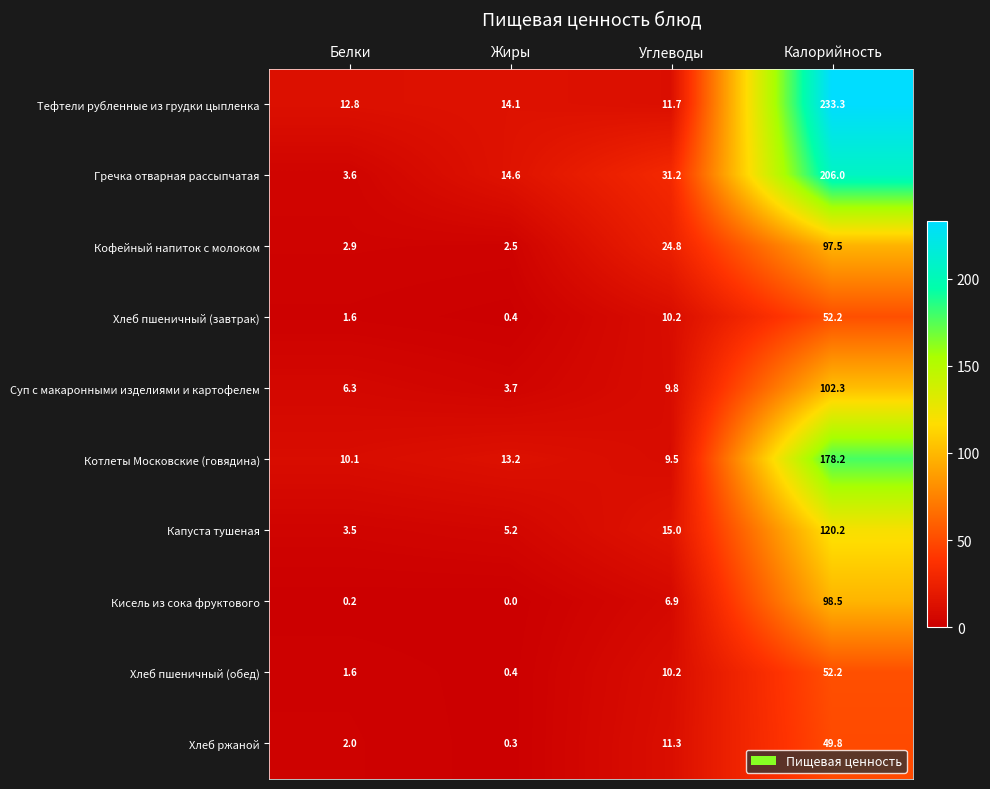

What is the sum of the Кофейный напиток с молоком values at Калорийность and Углеводы?

122.3